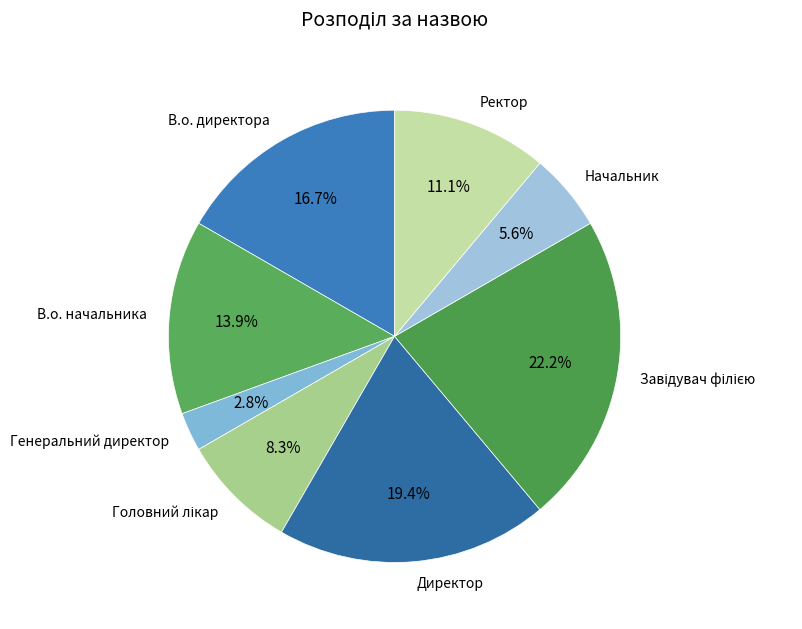

How much of the chart is everything except В.о. директора?

83.3%